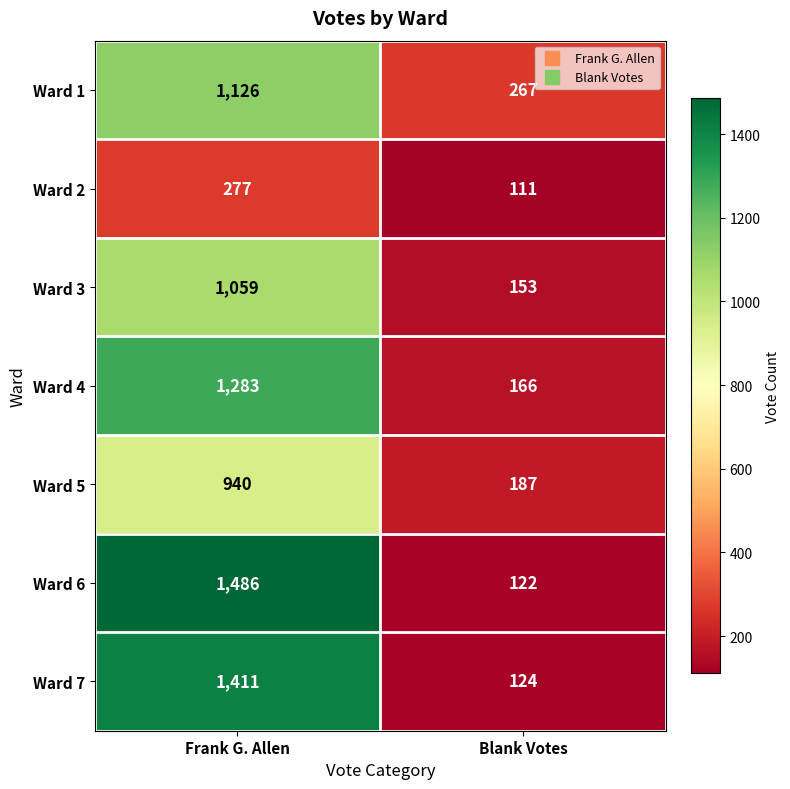

Which category has the lowest value across all series?

Blank Votes